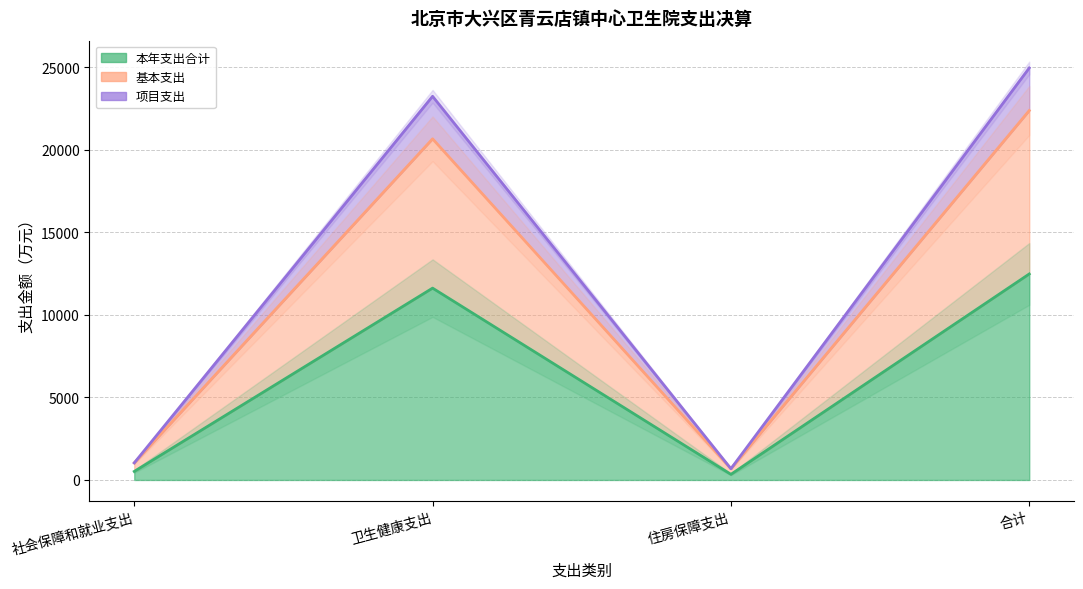

True or false: 项目支出 and 本年支出合计 cross at least once.

False